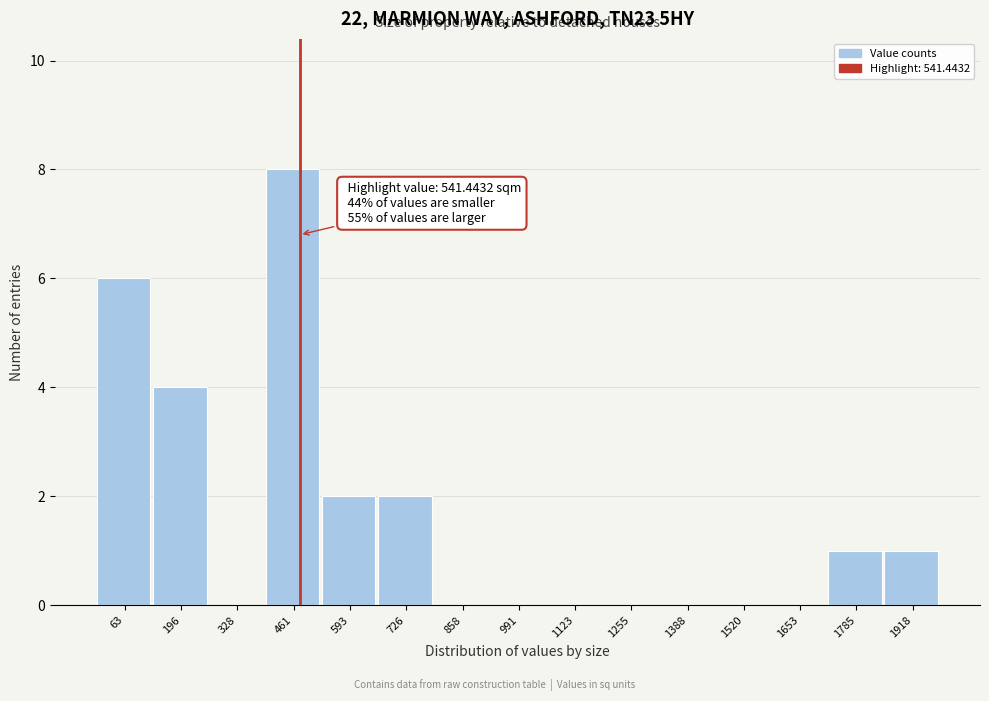

Reading left to right, transcribe all the data shown in this chart.

63=6	196=4	328=0	461=8	593=2	726=2	858=0	991=0	1123=0	1255=0	1388=0	1520=0	1653=0	1785=1	1918=1